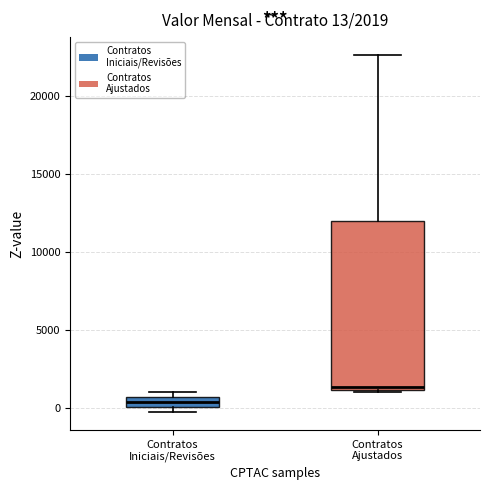

Which box is the tallest, from its lower edge to its upper edge?

Contratos Ajustados